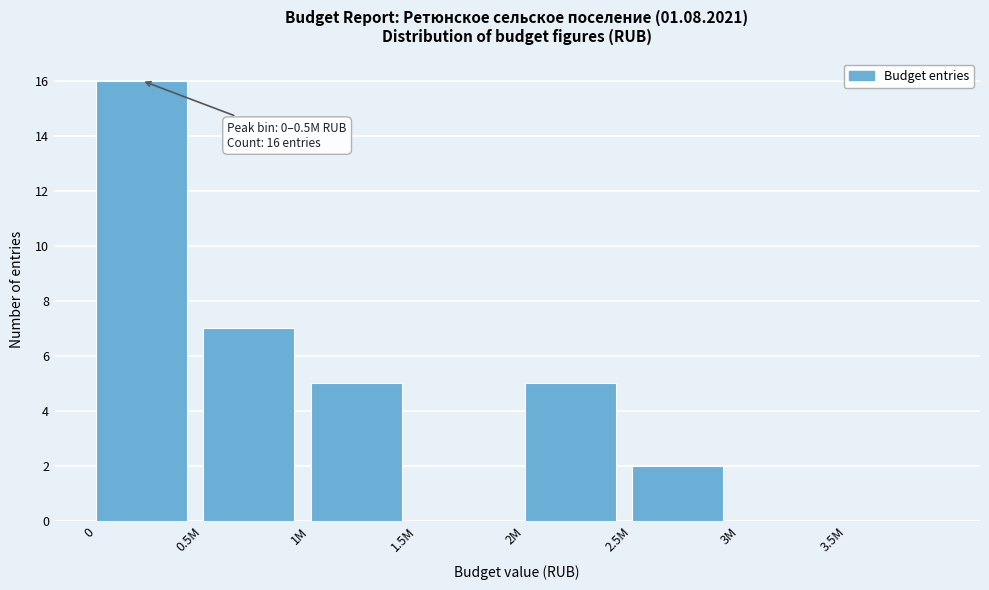

Reading left to right, list all the values displayed in this chart.

0=16	0.5M=7	1M=5	1.5M=0	2M=5	2.5M=2	3M=0	3.5M=0